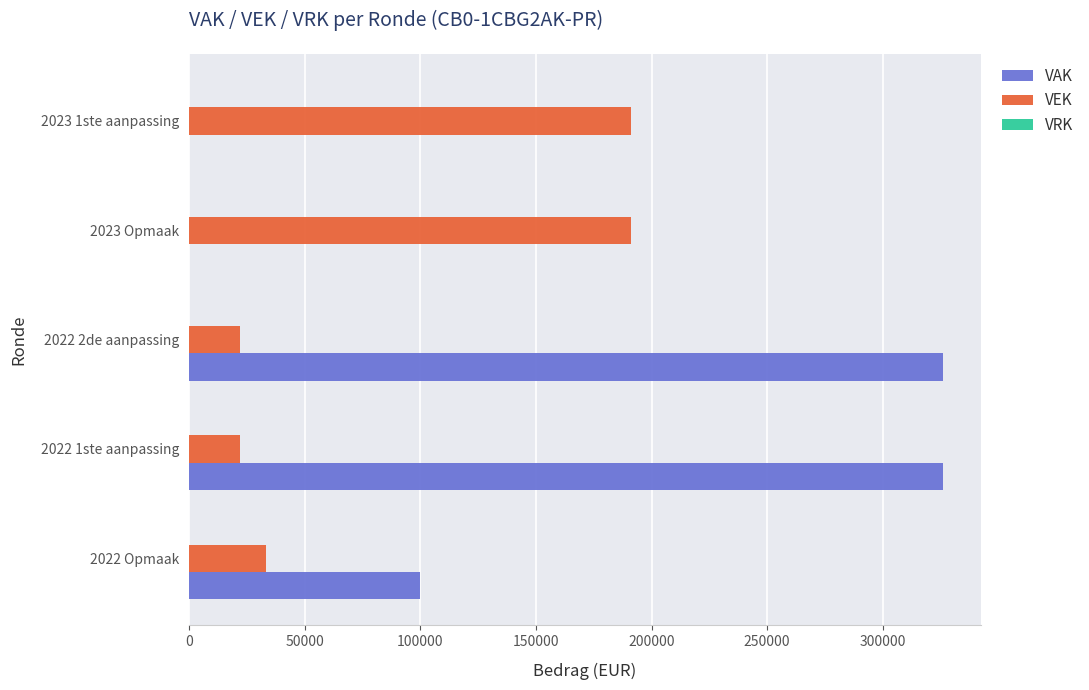

What is the sum of all VAK values?

752000